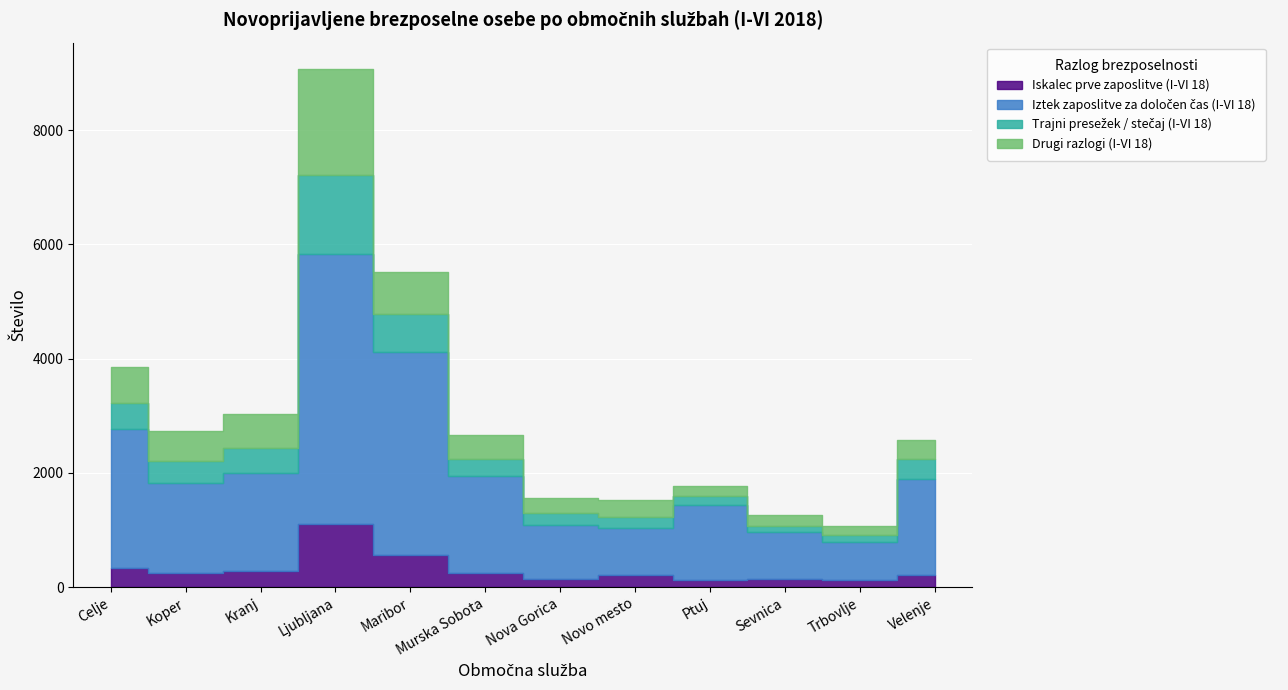

At which label does Iztek zaposlitve za določen čas (I-VI 18) reach its peak?

Ljubljana